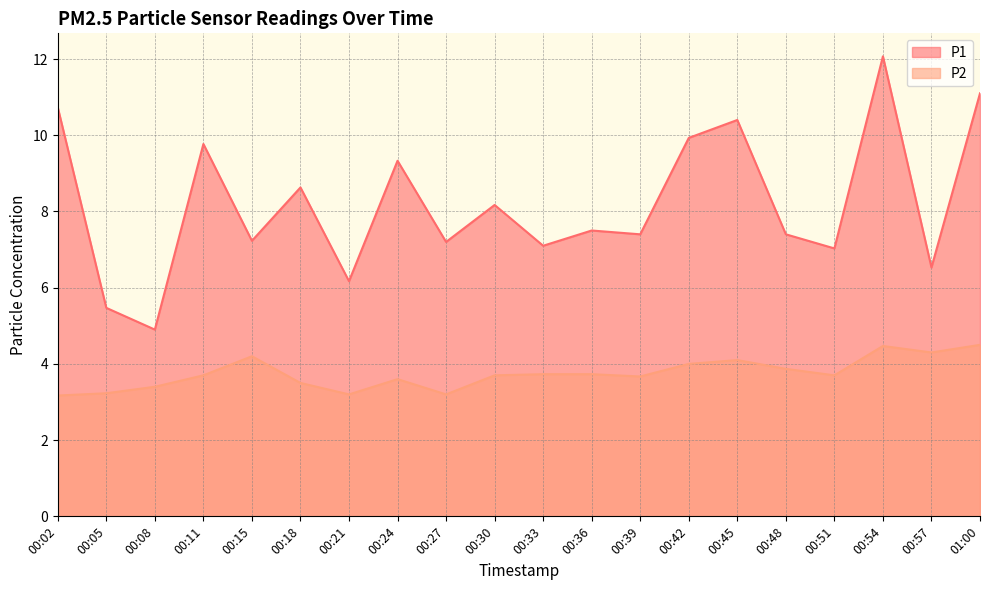

What is the value of the P2 point at the 3rd from the left?

3.4